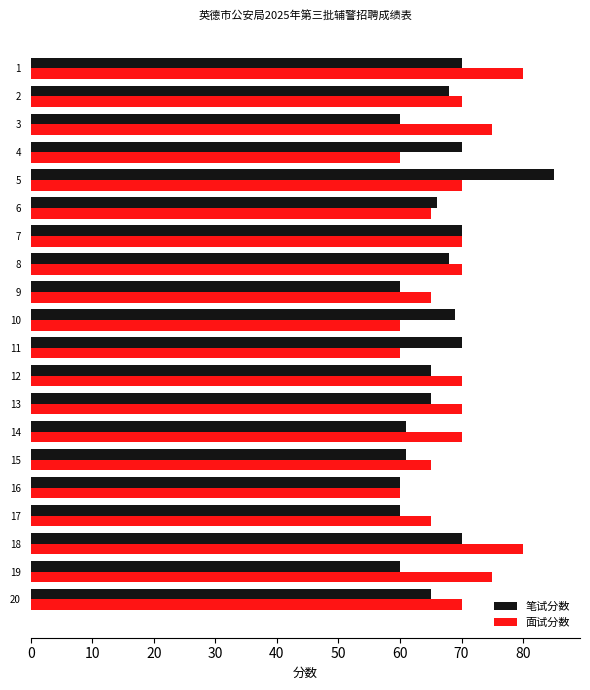

Which series has the largest total across all categories?

面试分数